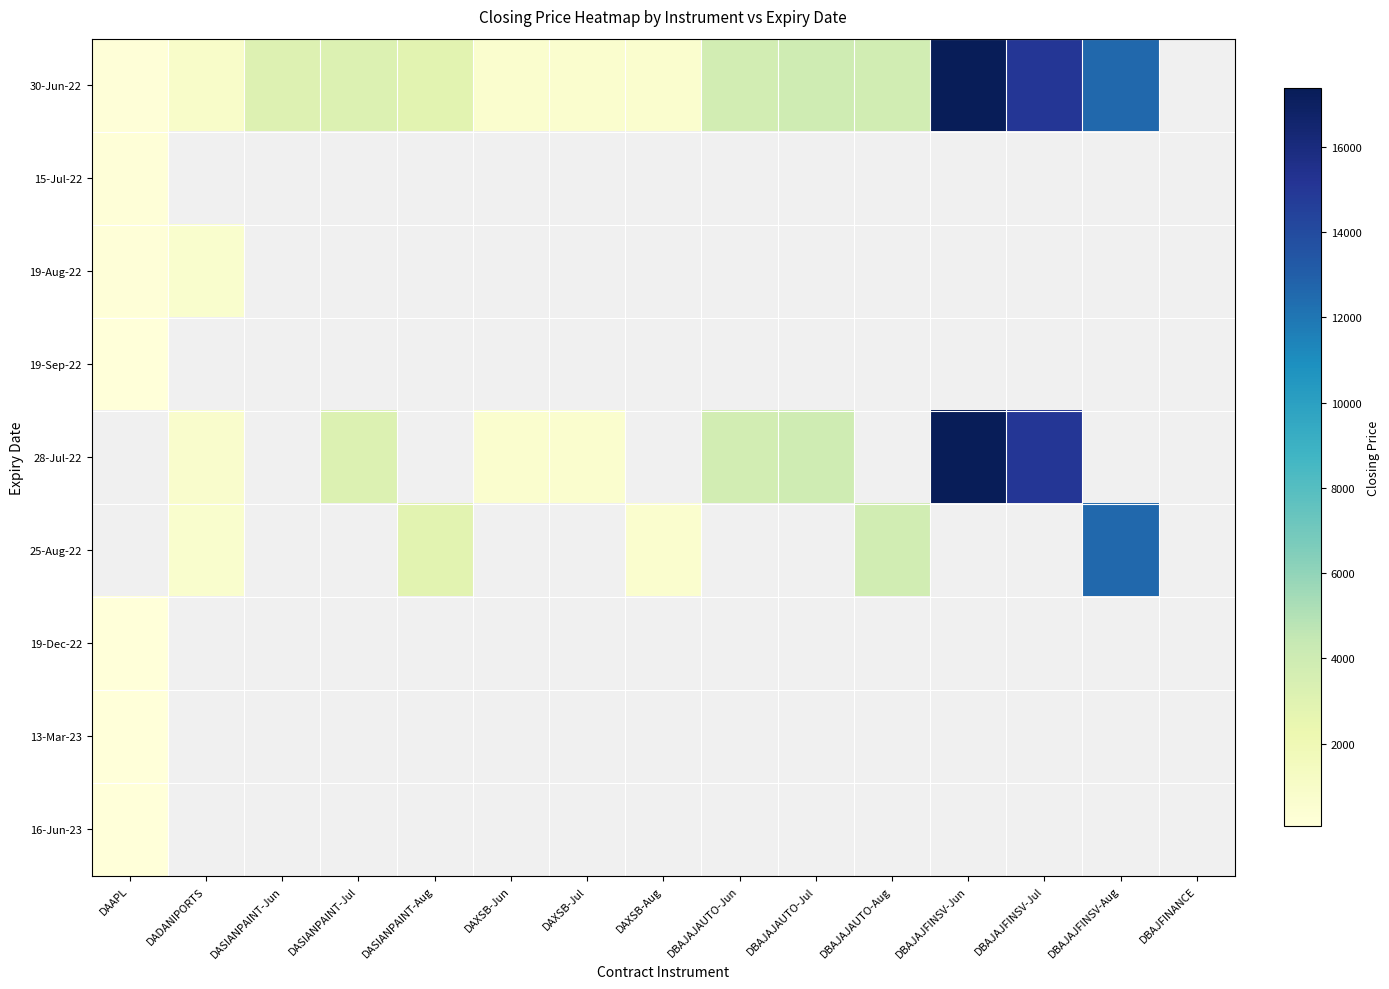

Which has a higher value, DASIANPAINT-Aug or DBAJAJAUTO-Jun?

DBAJAJAUTO-Jun